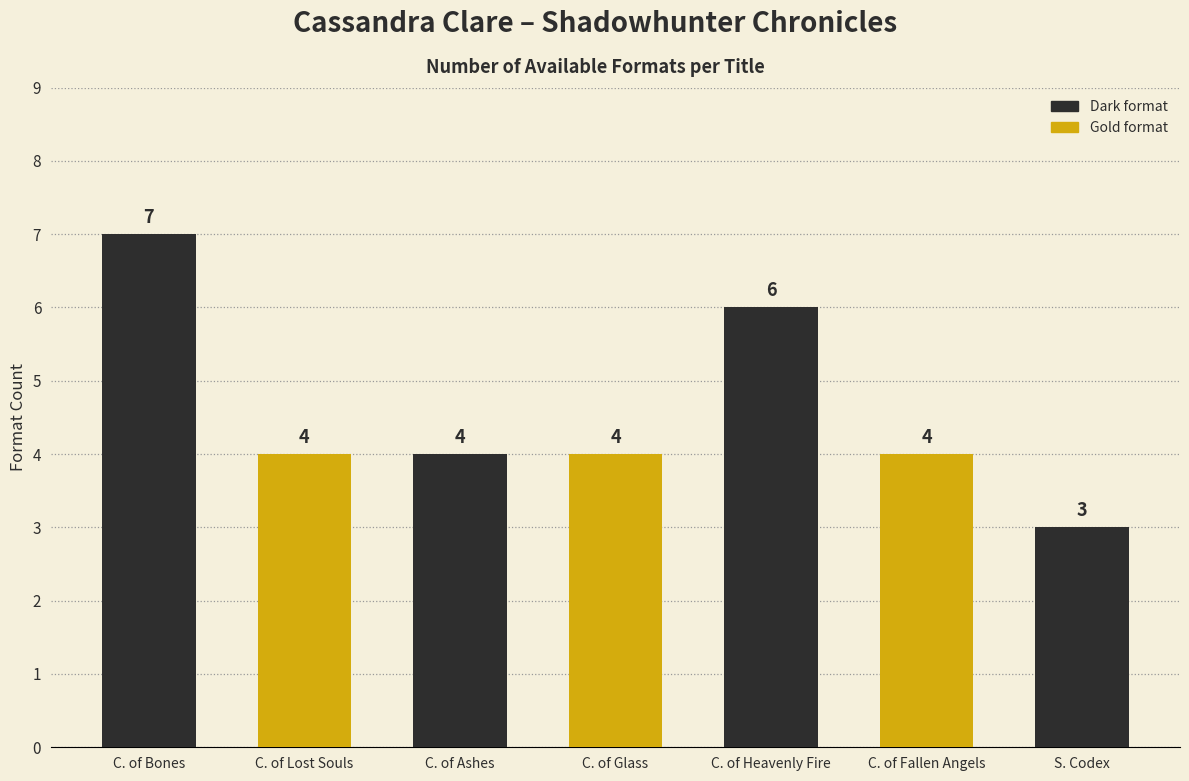

The chart shows a value of 7 at C. of Ashes. True or false?

False